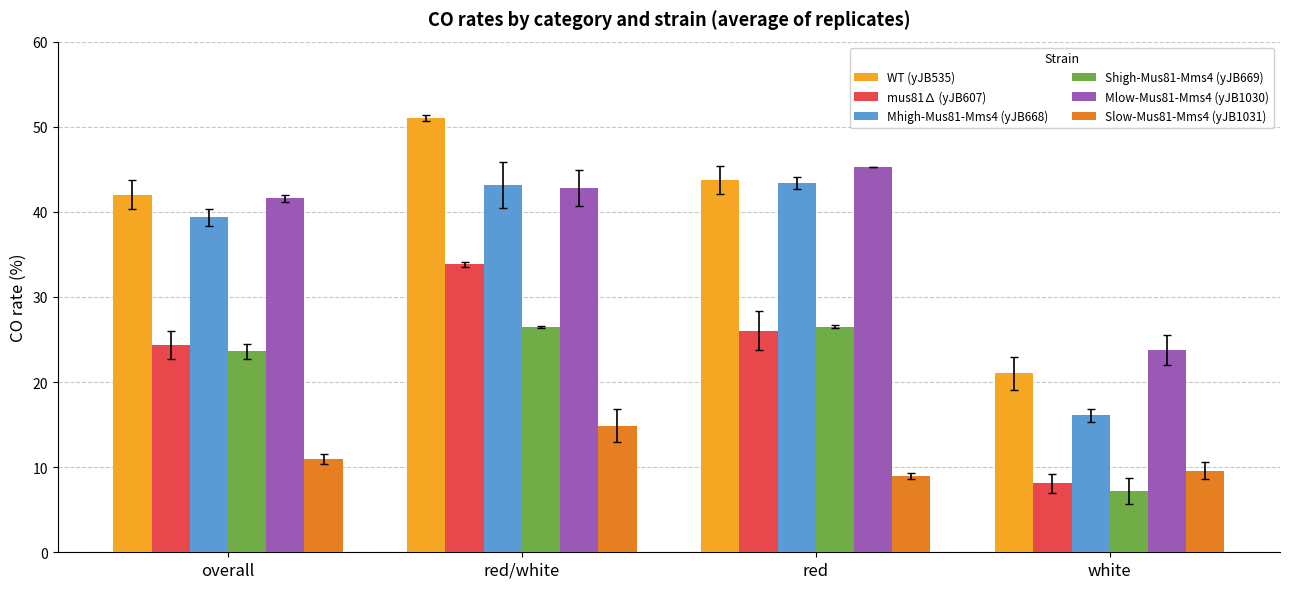

Which series changed the most between red and white?

Mhigh-Mus81-Mms4 (yJB668)